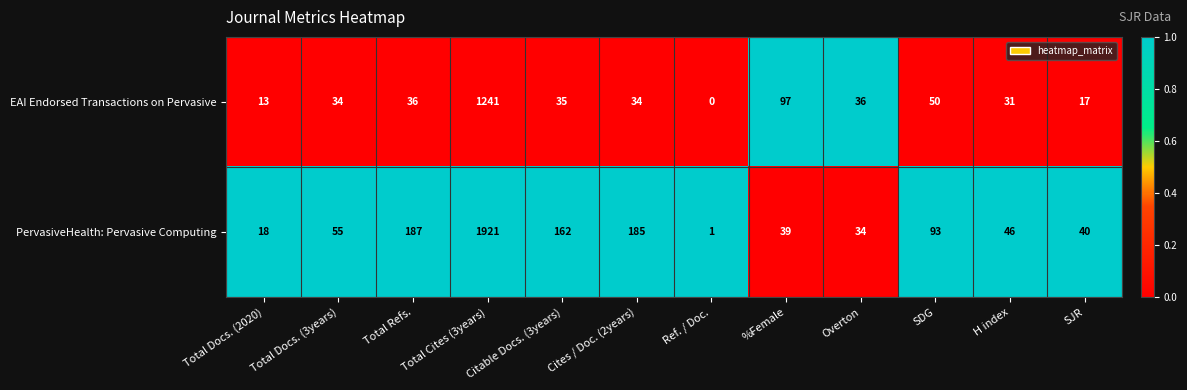

How many distinct data groups are displayed?

2